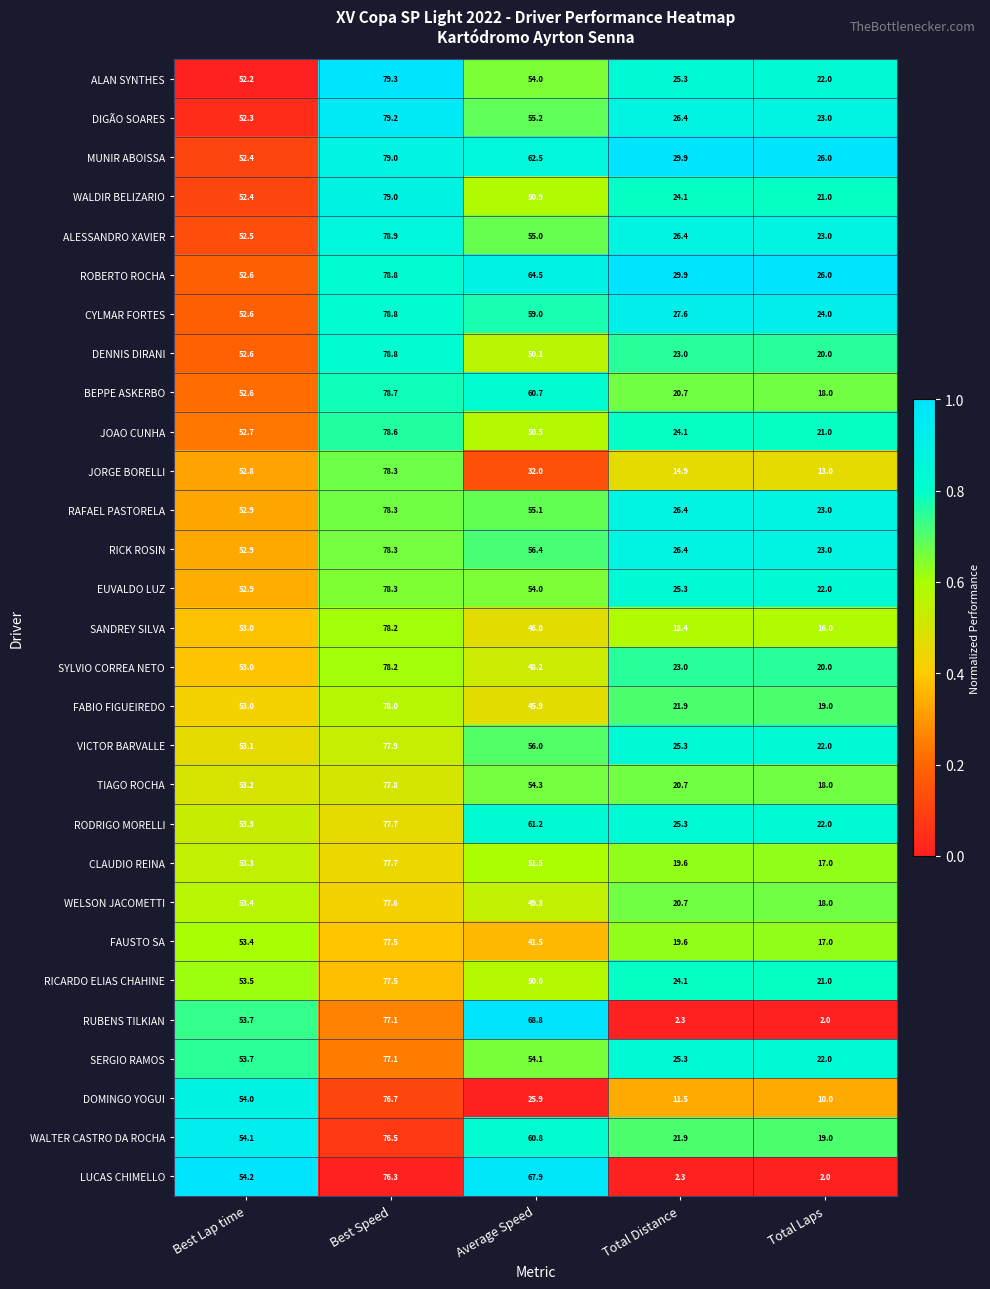

How many distinct data groups are displayed?

29